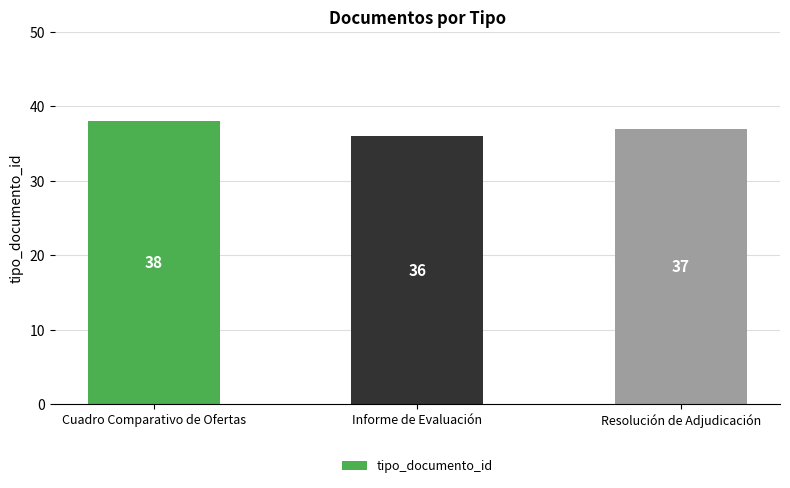

What is the sum of the values at Resolución de Adjudicación and Cuadro Comparativo de Ofertas?

75